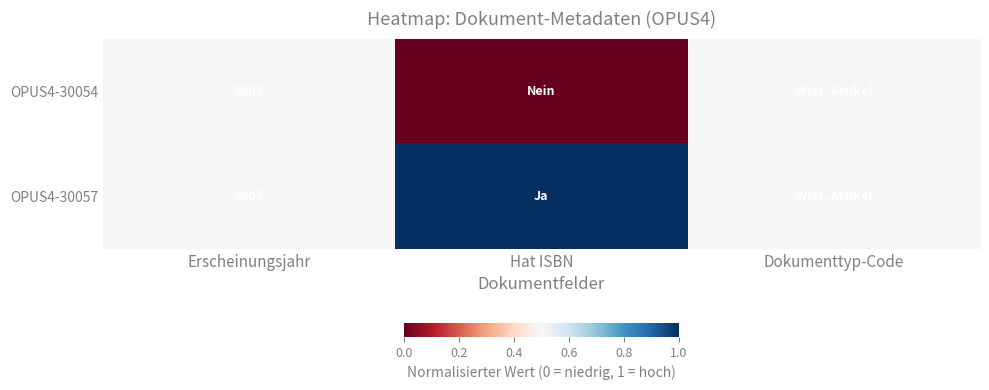

Between Erscheinungsjahr and Hat ISBN, which is larger?

Erscheinungsjahr